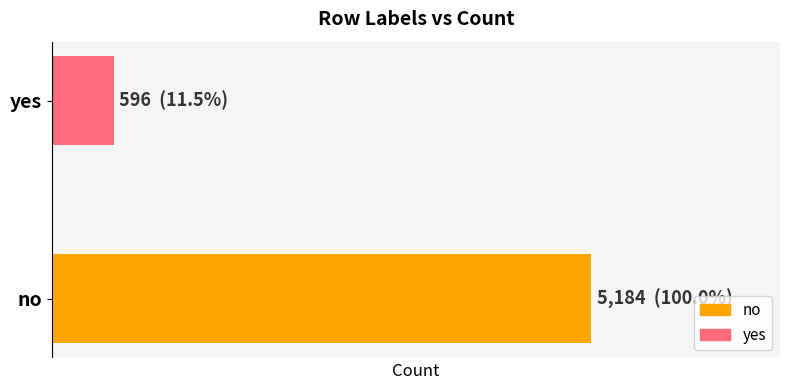

Rank the categories by value from lowest to highest.

1, 0